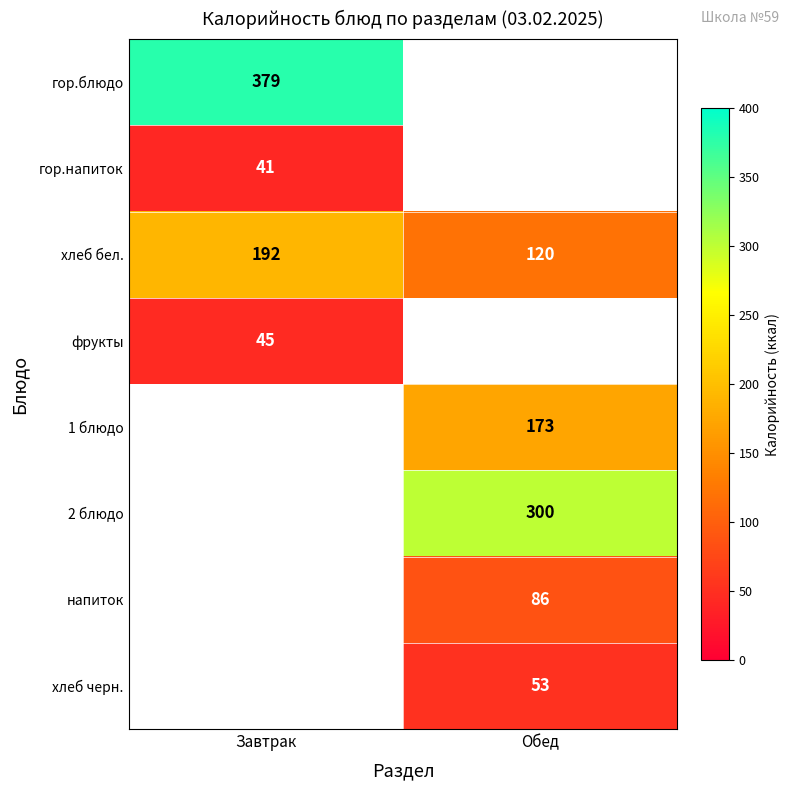

What is the approximate value of хлеб бел. at Обед, to the nearest 10?

120